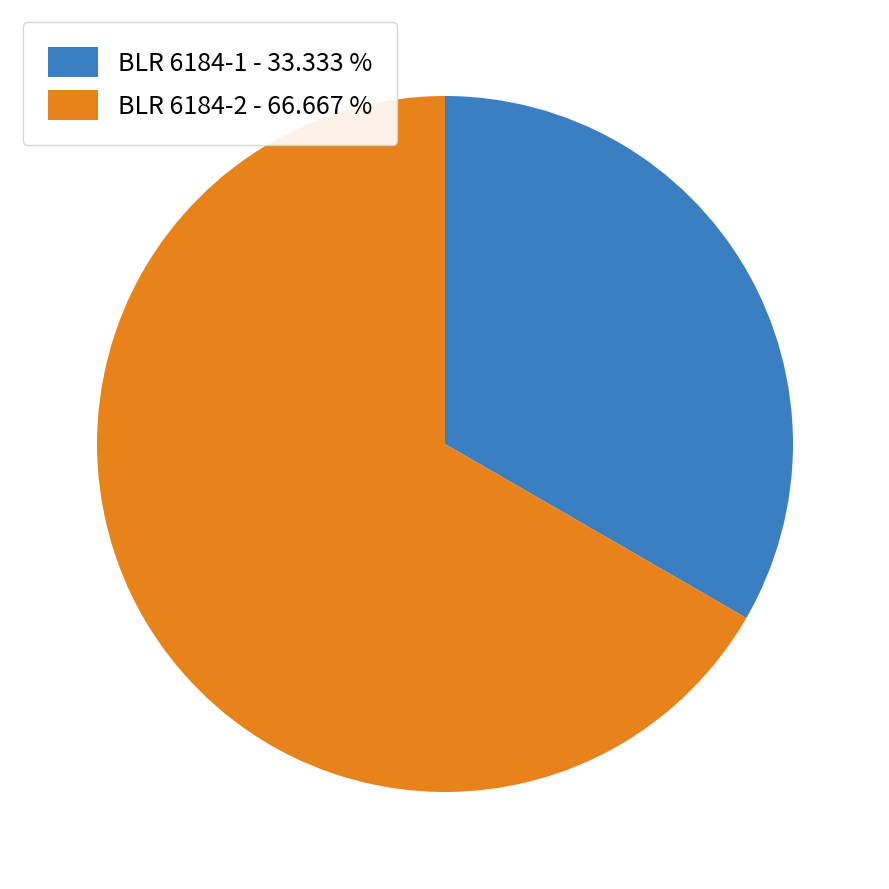

Approximately how many times larger is the value at BLR 6184-1 compared to BLR 6184-2?

0.5